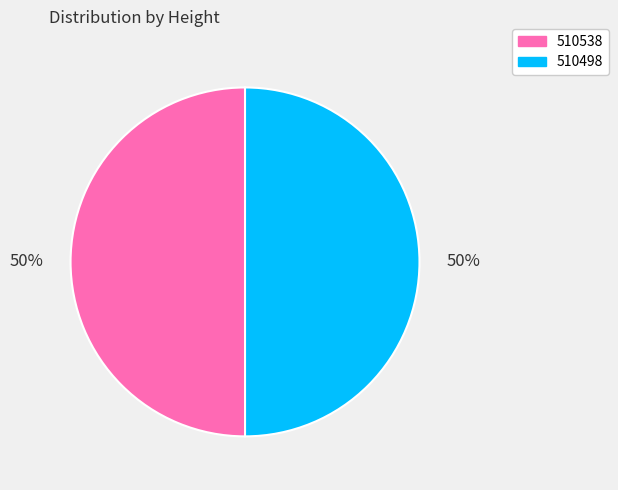

To the nearest percent, what percentage of the pie is 510498?

50%